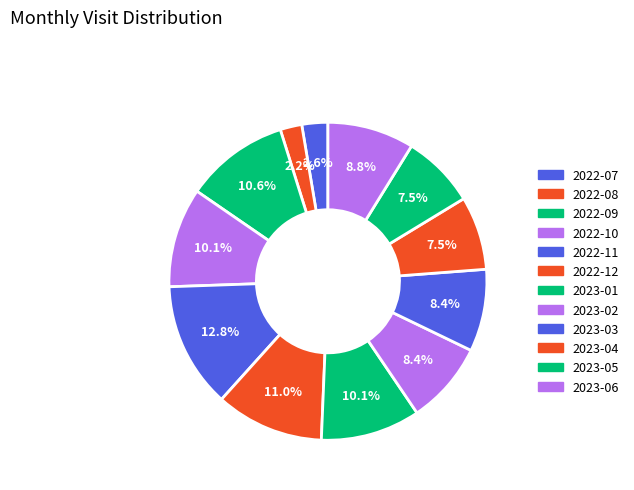

How much of the chart is everything except 2022-08?

97.8%